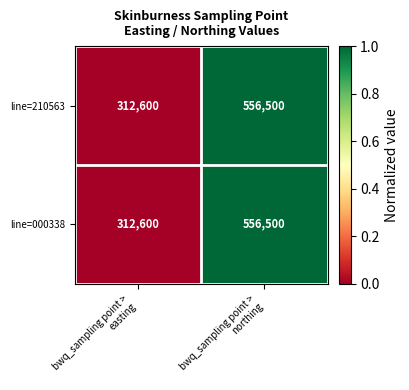

What is the difference between the maximum and minimum values in the line=000338 series?

243900